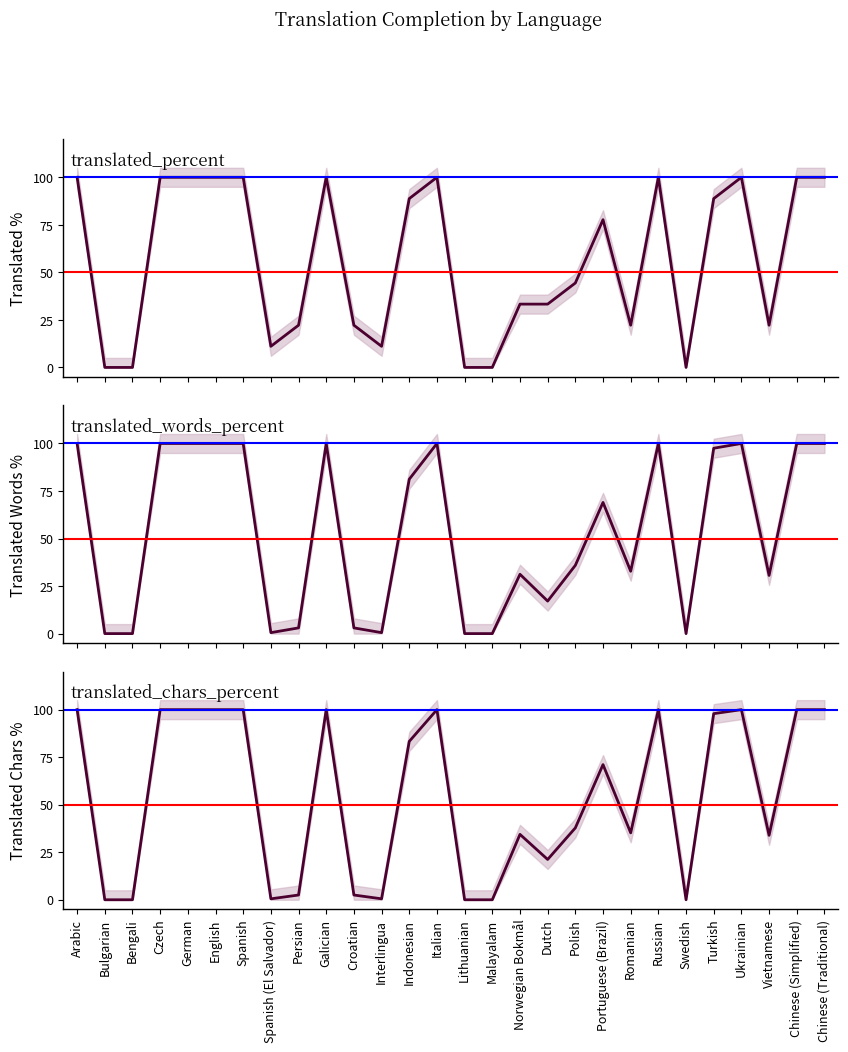

What are all the series names shown in the legend?

translated_percent, translated_words_percent, translated_chars_percent